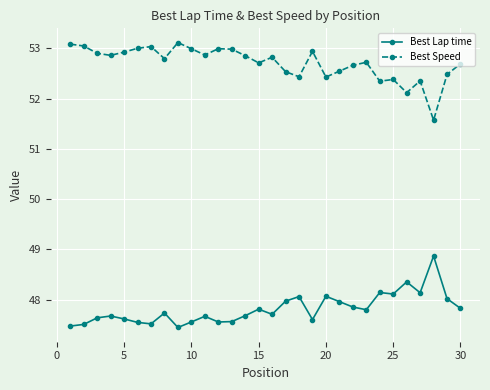

What is the maximum value for Best Lap time?

48.9